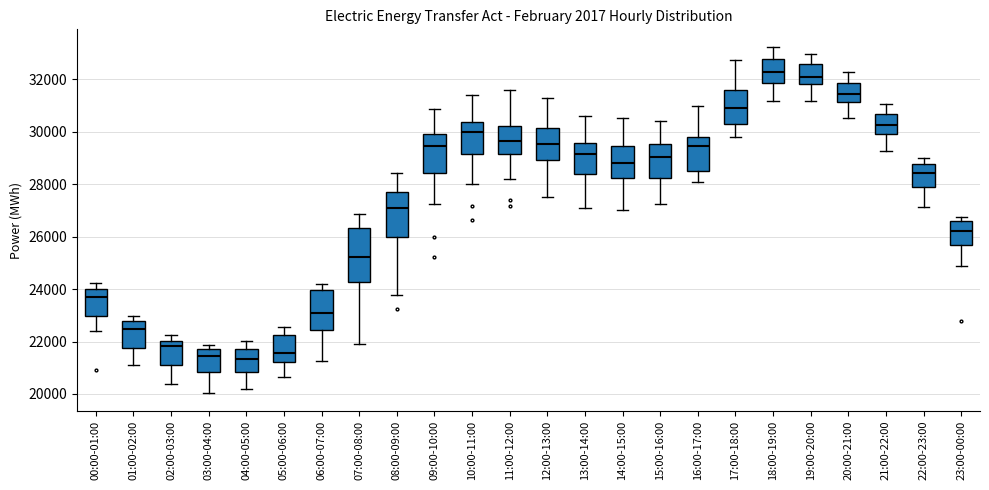

Reading left to right, read every box against the y-axis: the position of its median line, the range the box covers, and the ends of its whiskers. The values are not printed on the chart, so give them approximately, as read against the axis.

00:00-01:00: median 23600, box 23000 to 24000, whiskers 22400 to 24200
01:00-02:00: median 22400, box 21800 to 22800, whiskers 21200 to 23000
02:00-03:00: median 21800, box 21200 to 22000, whiskers 20400 to 22200
03:00-04:00: median 21400, box 20800 to 21800, whiskers 20000 to 21800 (just above the box's upper edge)
04:00-05:00: median 21400, box 20800 to 21800, whiskers 20200 to 22000
05:00-06:00: median 21600, box 21200 to 22200, whiskers 20600 to 22600
06:00-07:00: median 23000, box 22400 to 24000, whiskers 21200 to 24200
07:00-08:00: median 25200, box 24200 to 26400, whiskers 22000 to 26800
08:00-09:00: median 27000, box 26000 to 27600, whiskers 23800 to 28400
09:00-10:00: median 29400, box 28400 to 30000, whiskers 27200 to 30800
10:00-11:00: median 30000, box 29200 to 30400, whiskers 28000 to 31400
11:00-12:00: median 29600, box 29200 to 30200, whiskers 28200 to 31600
12:00-13:00: median 29600, box 29000 to 30200, whiskers 27600 to 31200
13:00-14:00: median 29200, box 28400 to 29600, whiskers 27200 to 30600
14:00-15:00: median 28800, box 28200 to 29400, whiskers 27000 to 30600
15:00-16:00: median 29000, box 28200 to 29600, whiskers 27200 to 30400
16:00-17:00: median 29400, box 28600 to 29800, whiskers 28000 to 31000
17:00-18:00: median 31000, box 30200 to 31600, whiskers 29800 to 32800
18:00-19:00: median 32200, box 31800 to 32800, whiskers 31200 to 33200
19:00-20:00: median 32200, box 31800 to 32600, whiskers 31200 to 33000
20:00-21:00: median 31400, box 31200 to 31800, whiskers 30600 to 32200
21:00-22:00: median 30200, box 30000 to 30600, whiskers 29200 to 31000
22:00-23:00: median 28400, box 27800 to 28800, whiskers 27200 to 29000
23:00-00:00: median 26200, box 25600 to 26600, whiskers 24800 to 26800